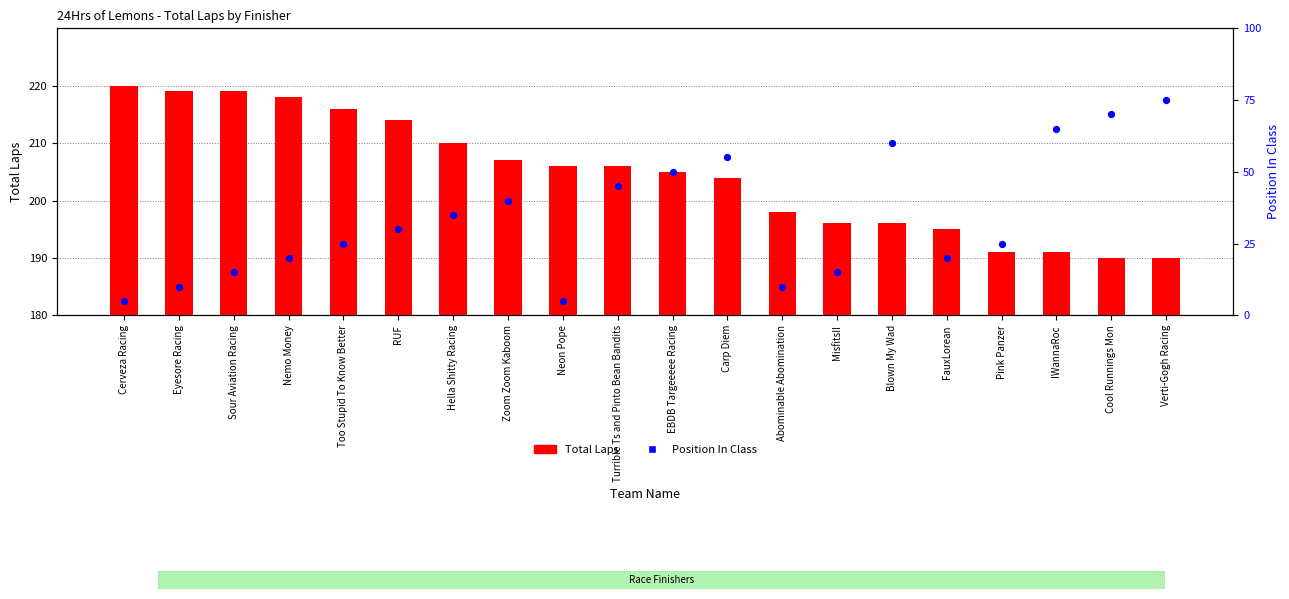

What is the total value across all series at Abominable Abomination?

200